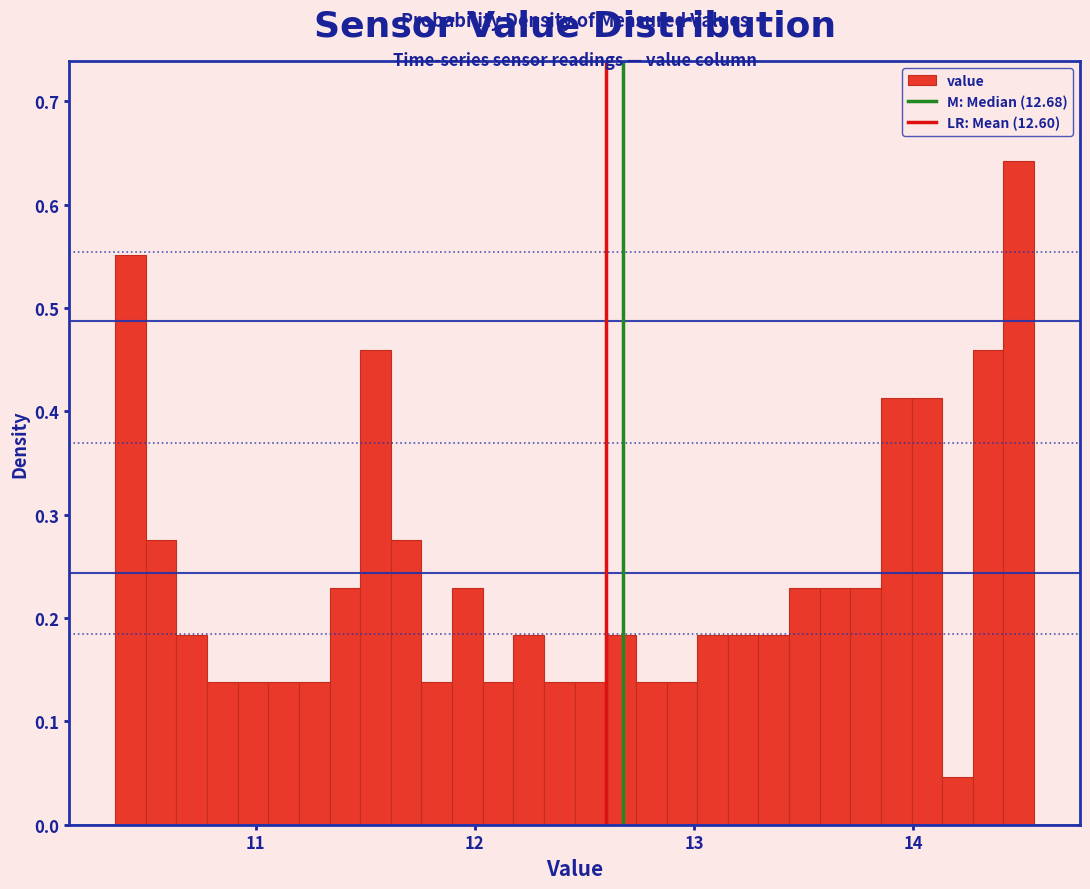

Read against the x-axis, roughly where is the centre of the tallest bar?

14.5